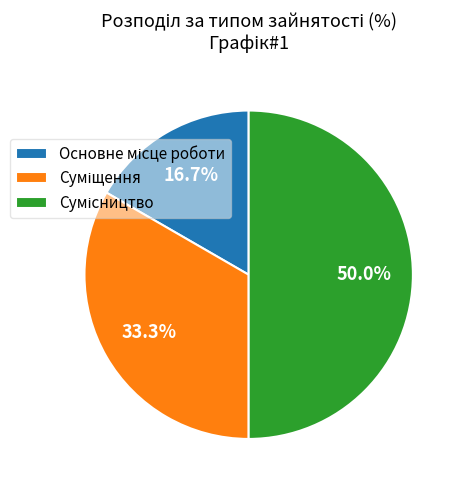

To the nearest percent, what is the difference between the largest and smallest slice percentages?

33%